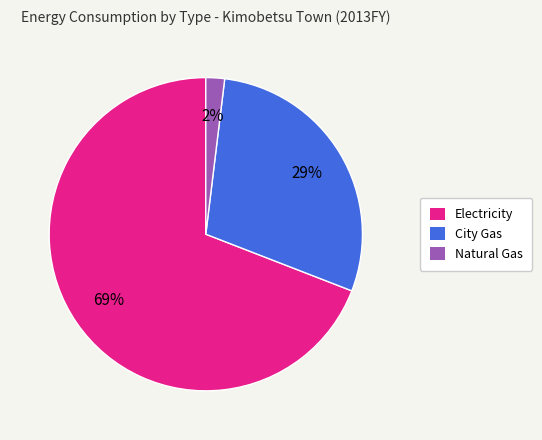

Which slice is the smallest?

Natural Gas